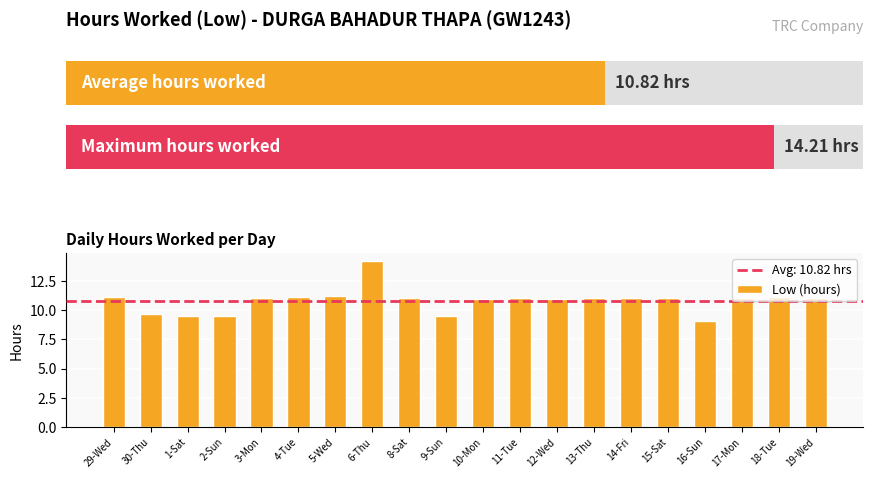

What is the average value?

10.8